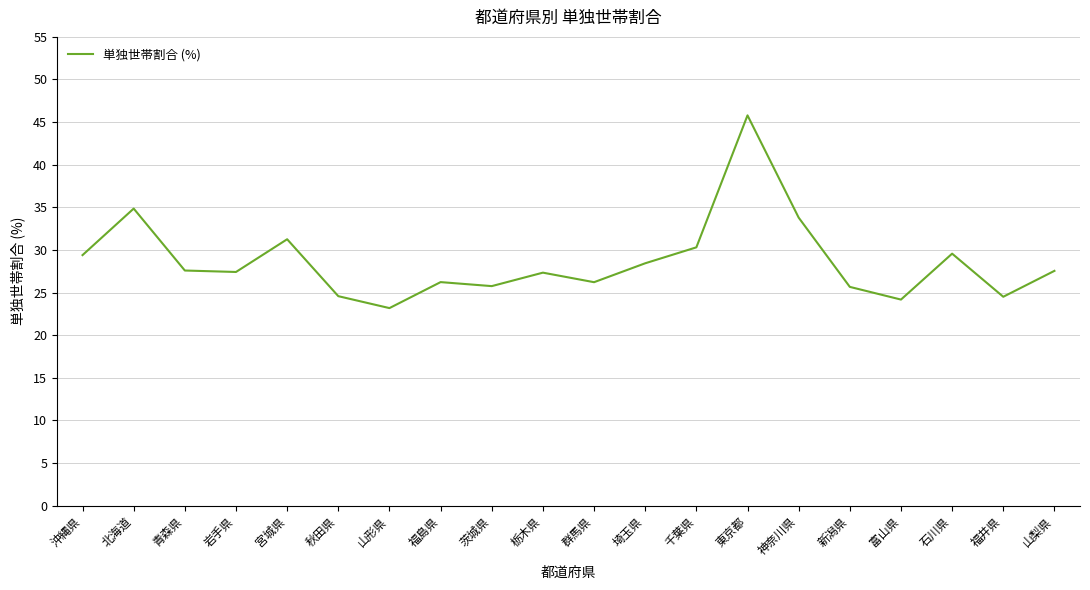

What is the change in value from 沖縄県 to 宮城県?

+1.9